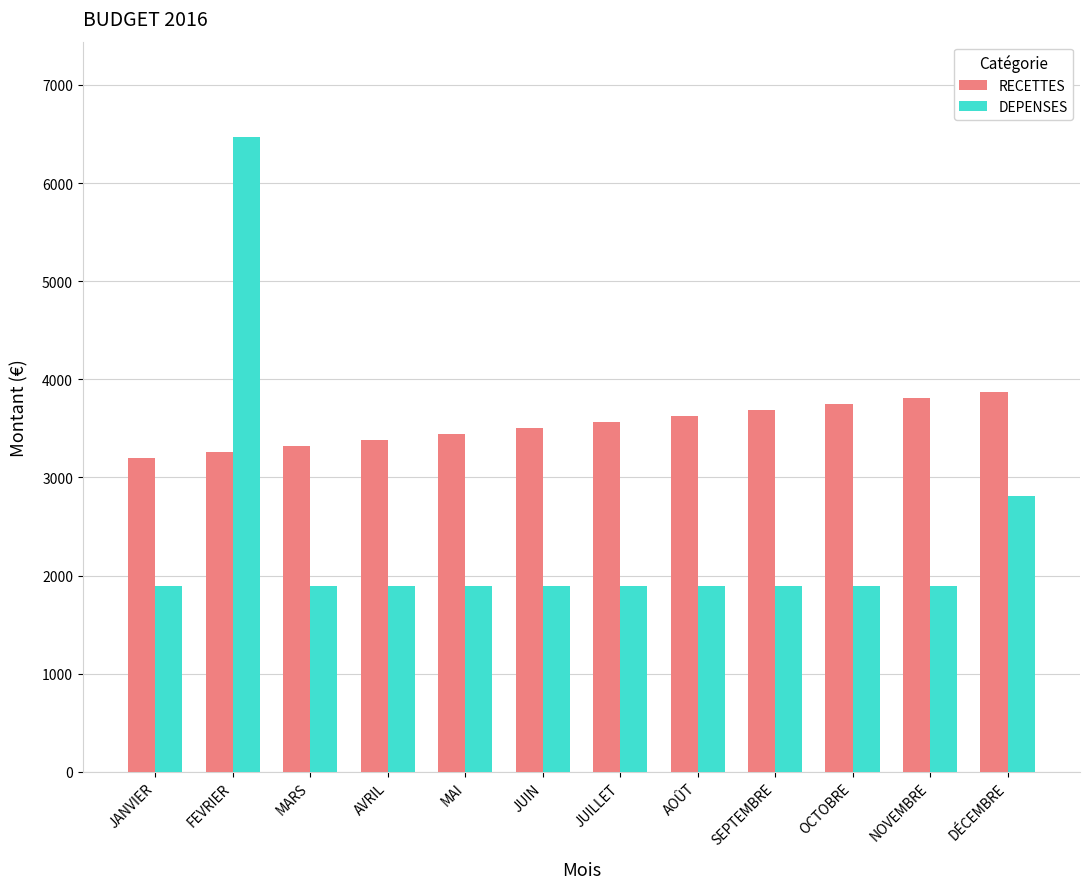

How many bars are there in each group?

2